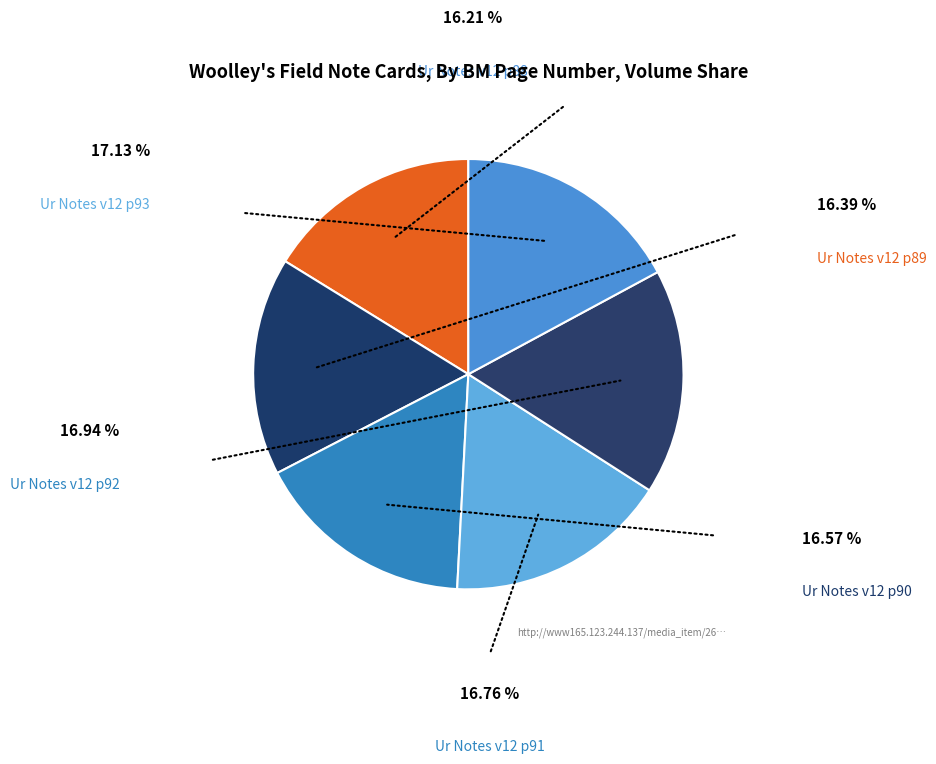

Rank the categories by value from highest to lowest.

Ur Notes v12 p93, Ur Notes v12 p92, Ur Notes v12 p91, Ur Notes v12 p90, Ur Notes v12 p89, Ur Notes v12 p88